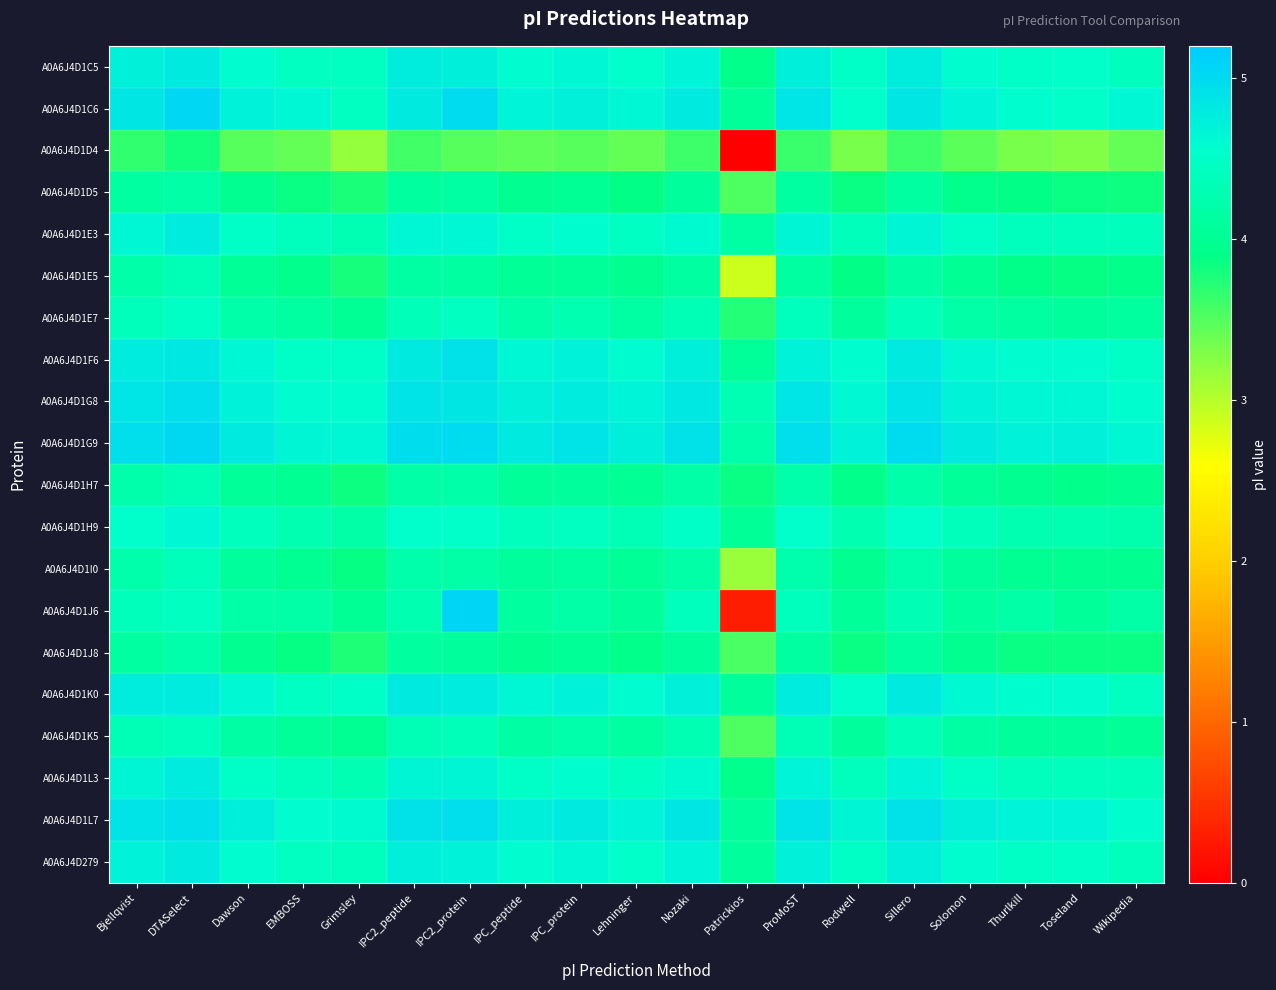

At how many categories does at least one series exceed 2?

19